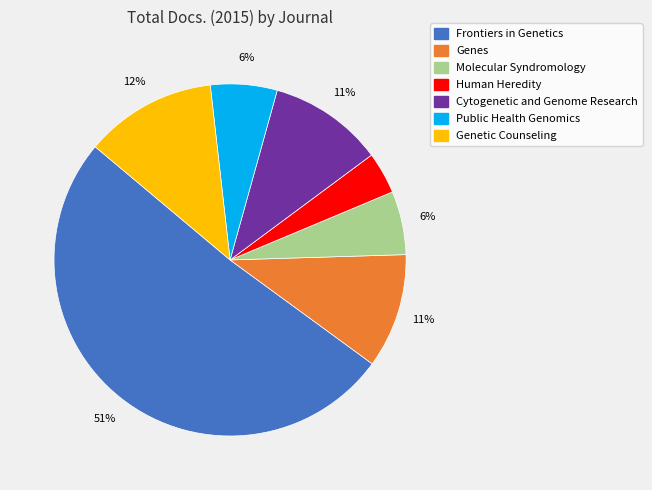

Approximately how many times larger is the value at Genes compared to Molecular Syndromology?

1.8